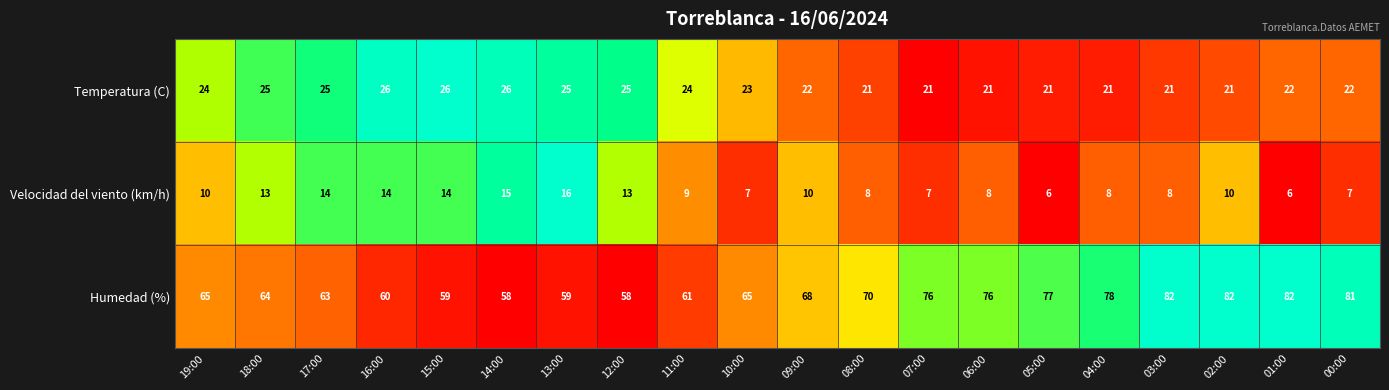

What is the difference between the highest and lowest values at 06:00?

68